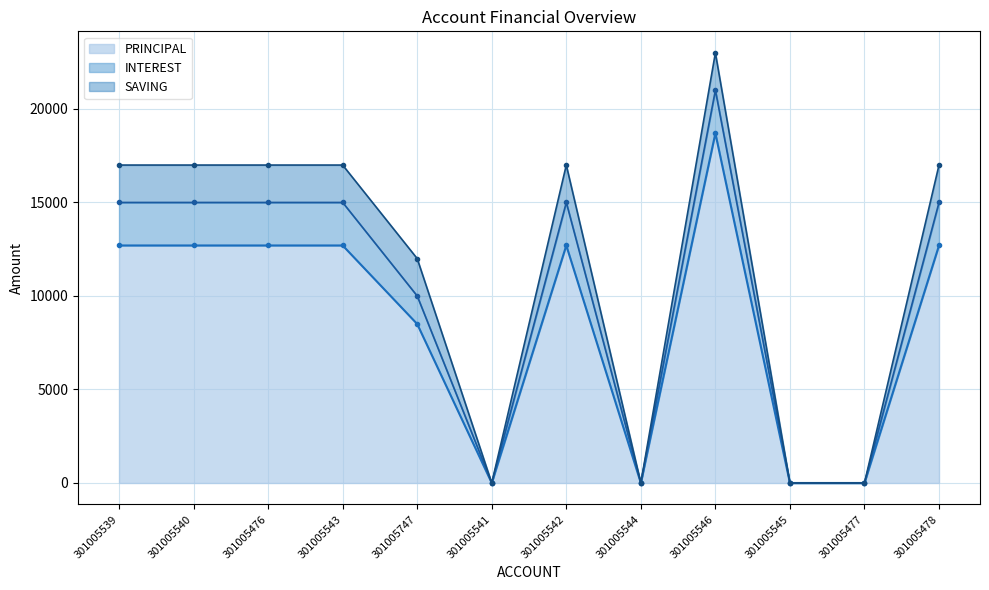

True or false: PRINCIPAL has a value of 10064 at 301005544.

False